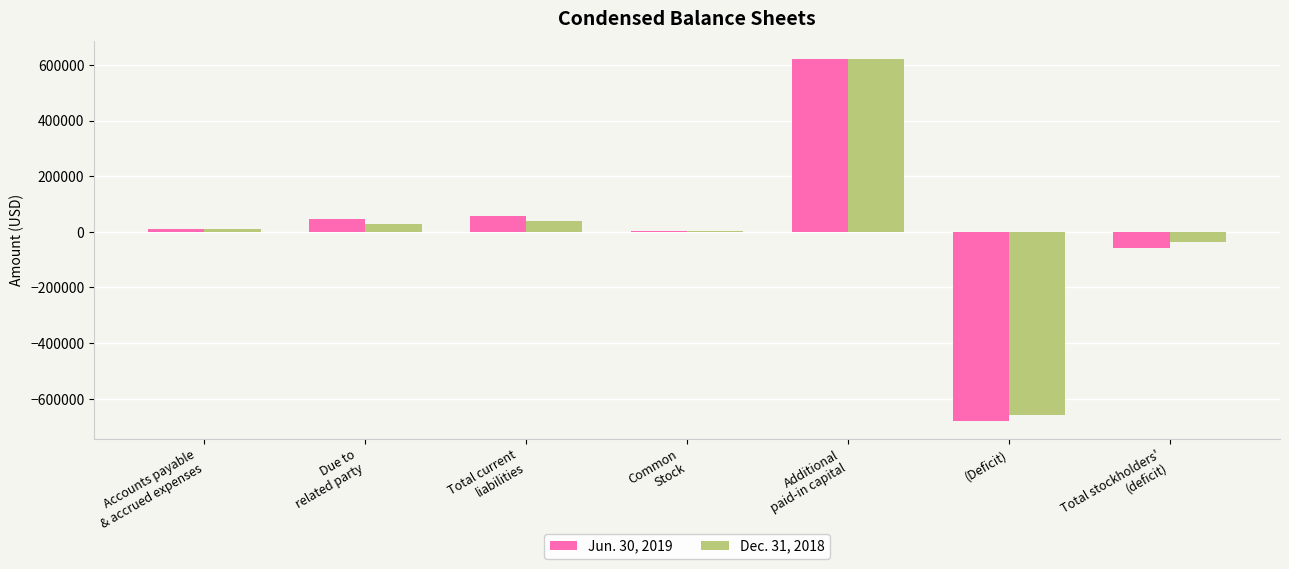

True or false: Dec. 31, 2018 has a value of 27201 at Due to
related party.

True